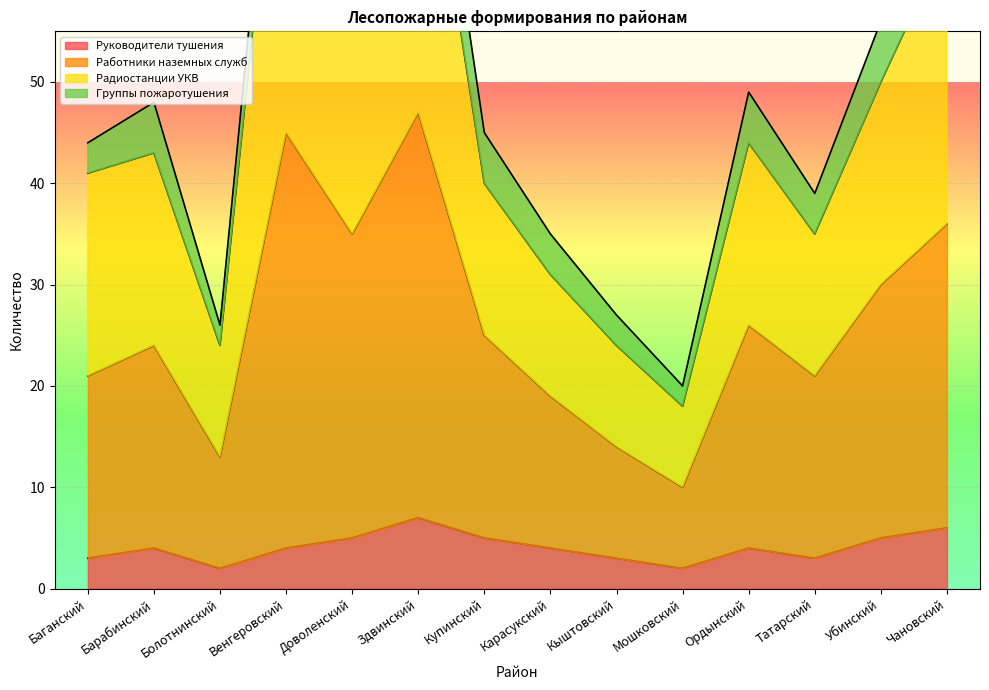

True or false: Радиостанции УКВ has a value of 31 at Карасукский.

True